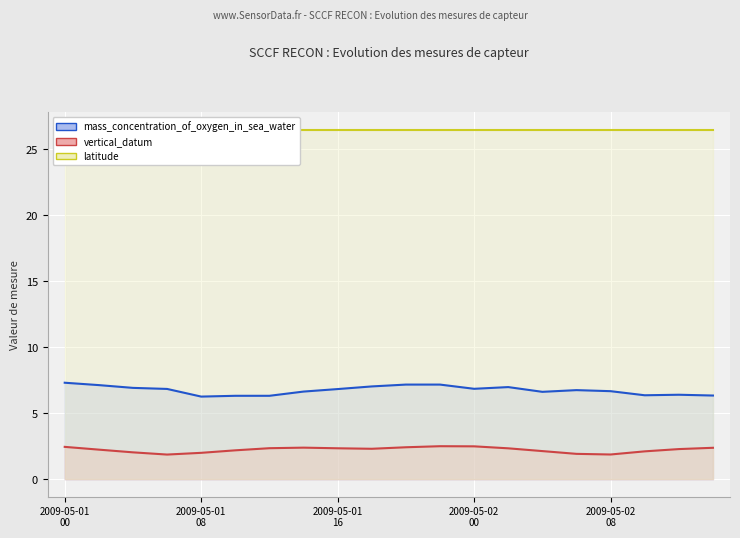

What is the value of the vertical_datum point at the 15th from the left?

2.1